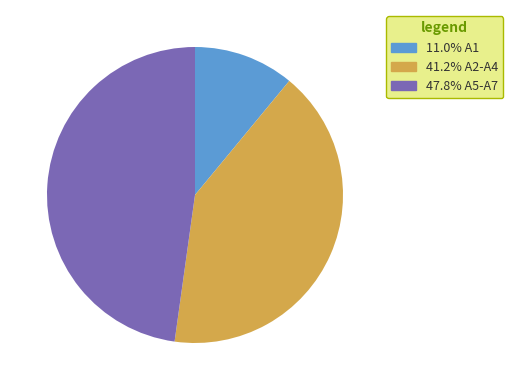

Is there a majority slice in this chart?

No